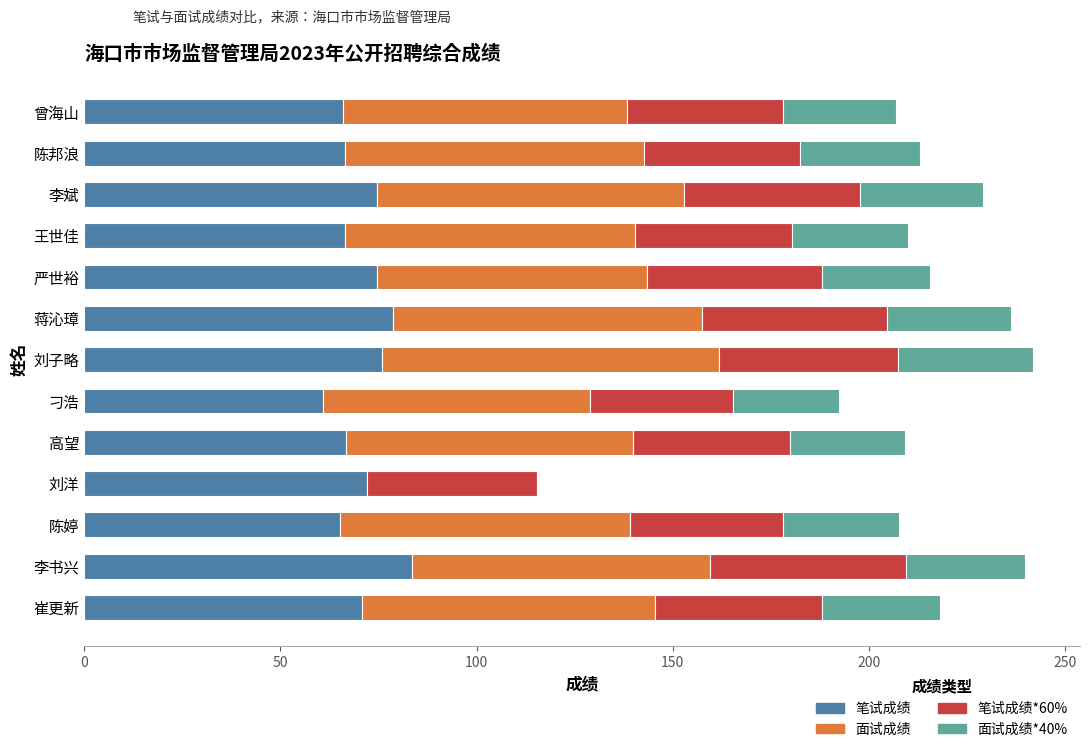

What are all the series names shown in the legend?

笔试成绩, 面试成绩, 笔试成绩*60%, 面试成绩*40%